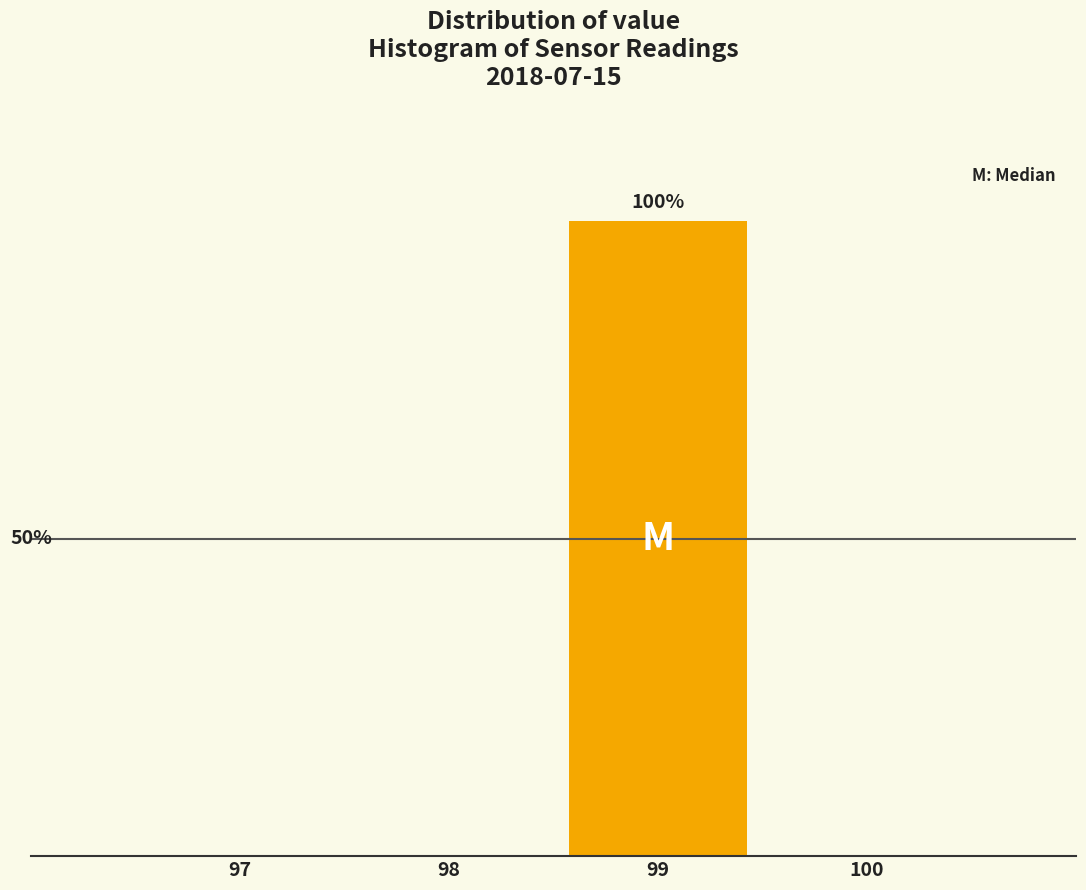

Are the bars horizontal?

No